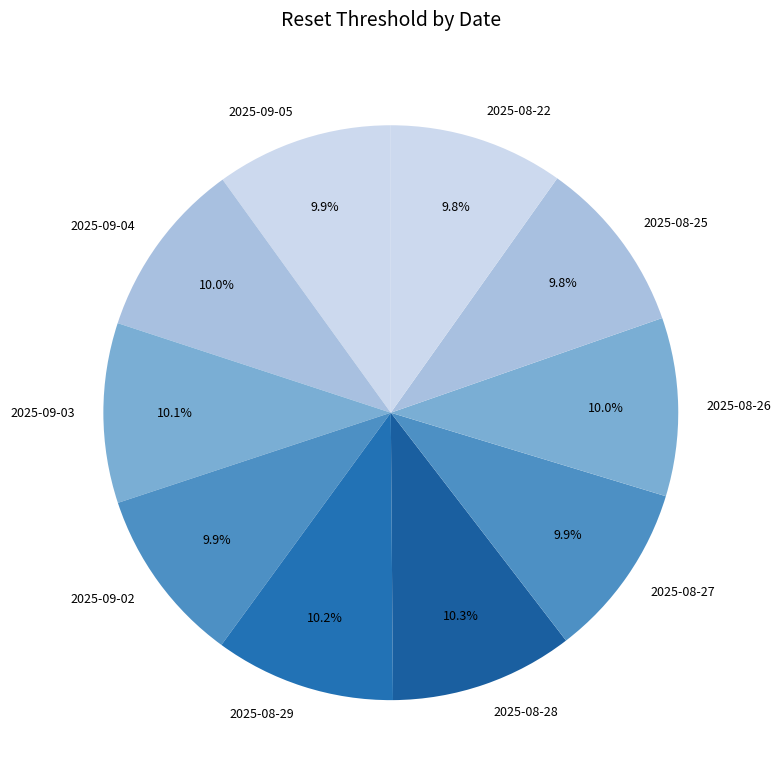

To the nearest percent, what portion does 2025-09-02 represent?

10%